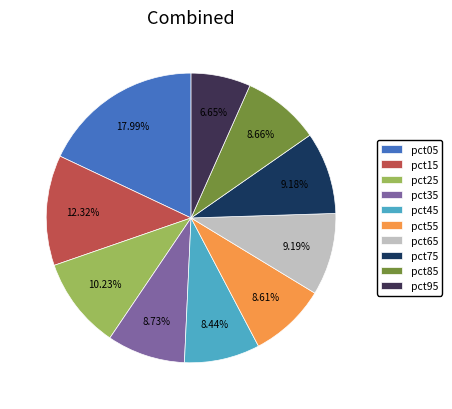

Does any single category account for the majority?

No